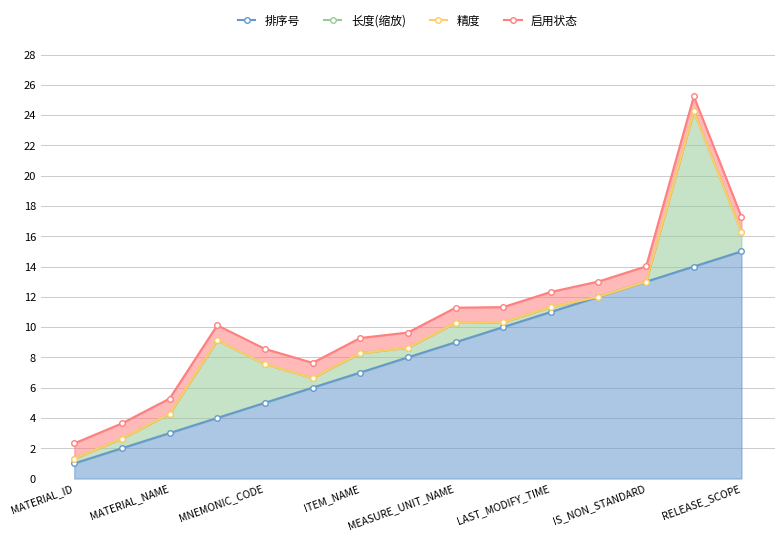

What is the average value of the 排序号 series?

8.0